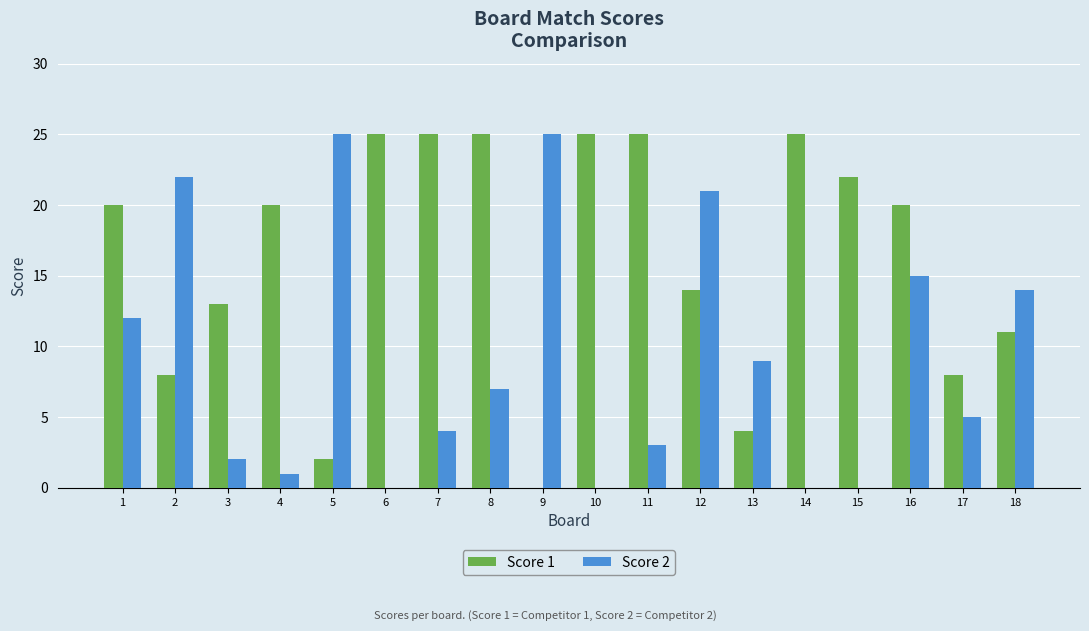

What are all the series names shown in the legend?

Score 1, Score 2